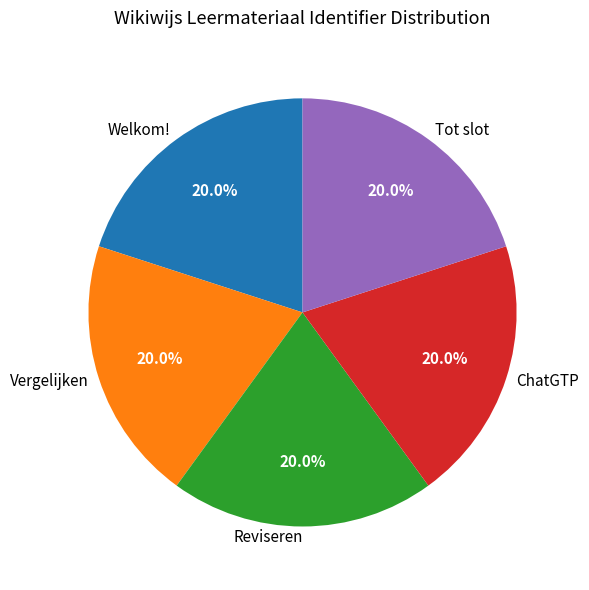

Do Reviseren and Vergelijken together represent more than half of the pie?

No